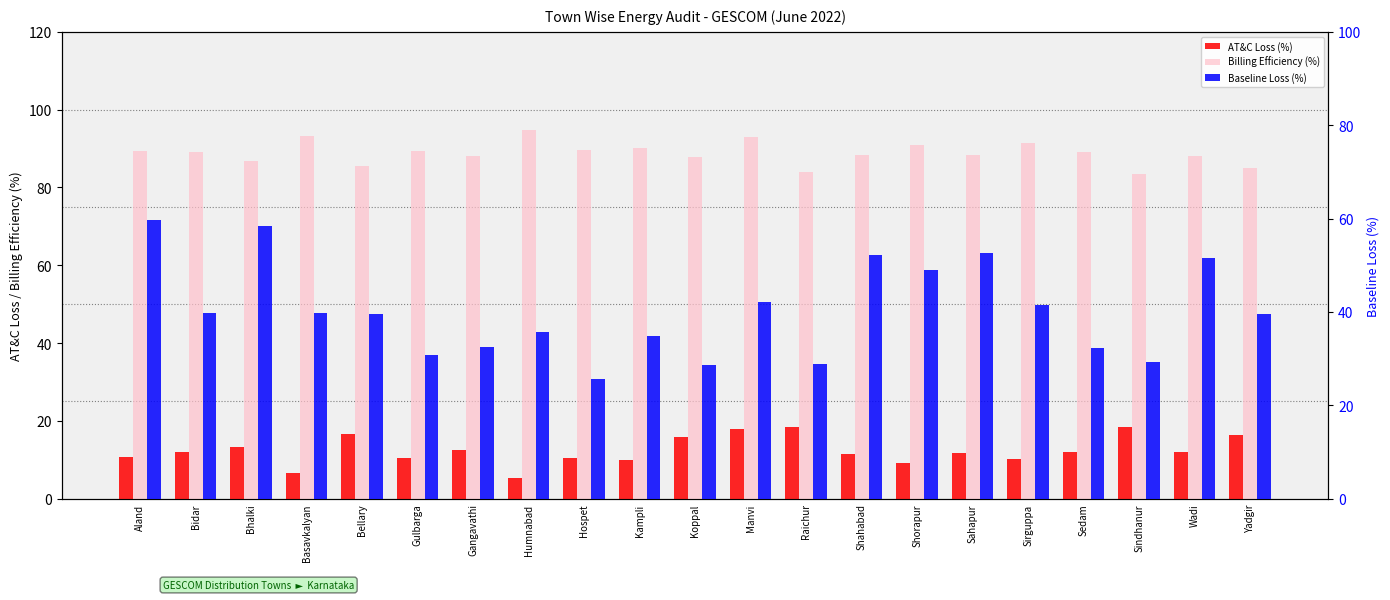

What is the approximate value of Baseline Loss (%) at Gulbarga?

30.7